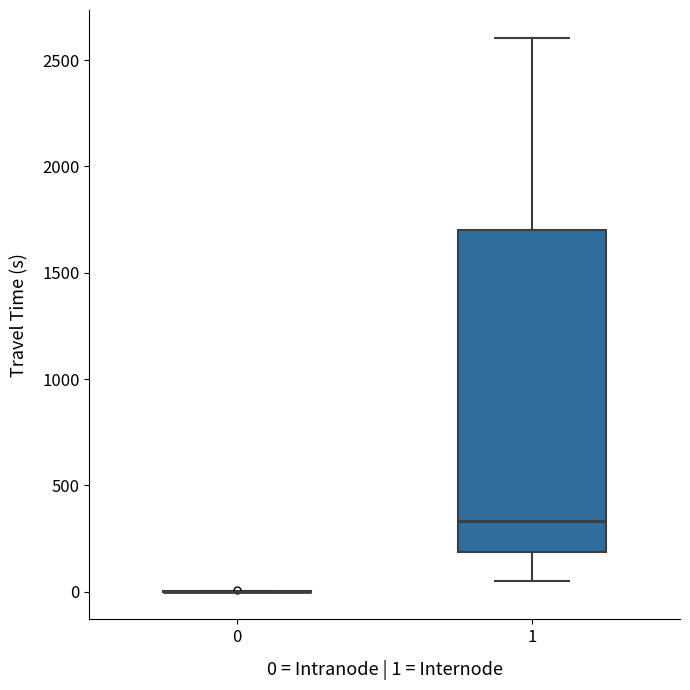

Which box is the tallest, from its lower edge to its upper edge?

1